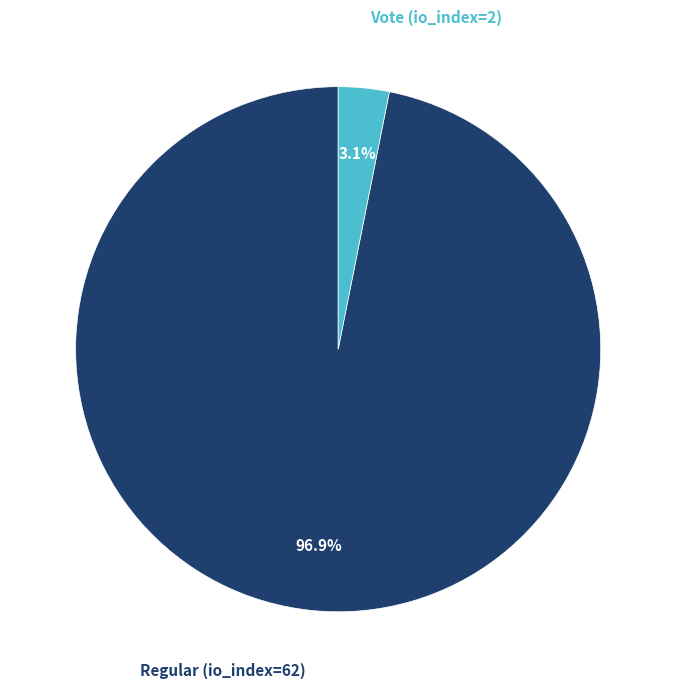

Which has a higher value, Vote (io_index=2) or Regular (io_index=62)?

Regular (io_index=62)